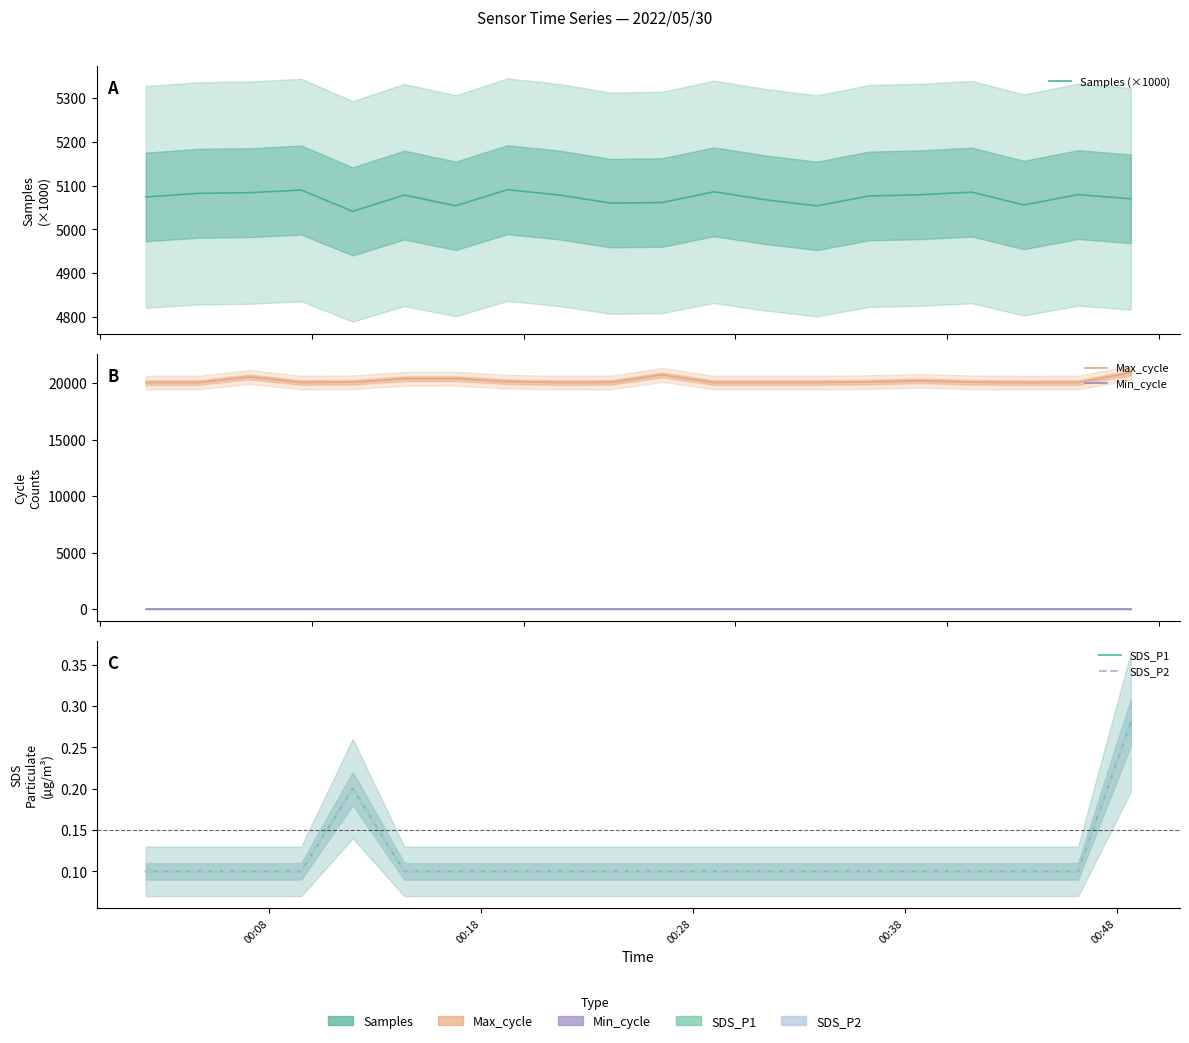

Which series has the largest total across all categories?

Max_cycle